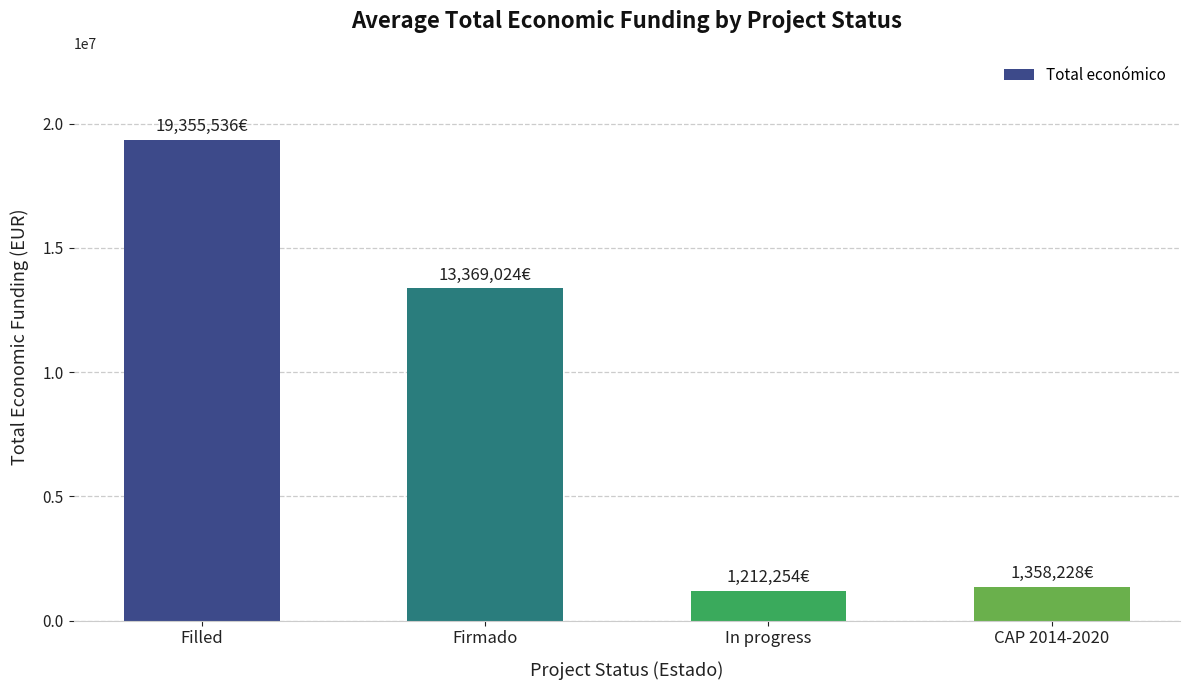

Are the bars horizontal?

No